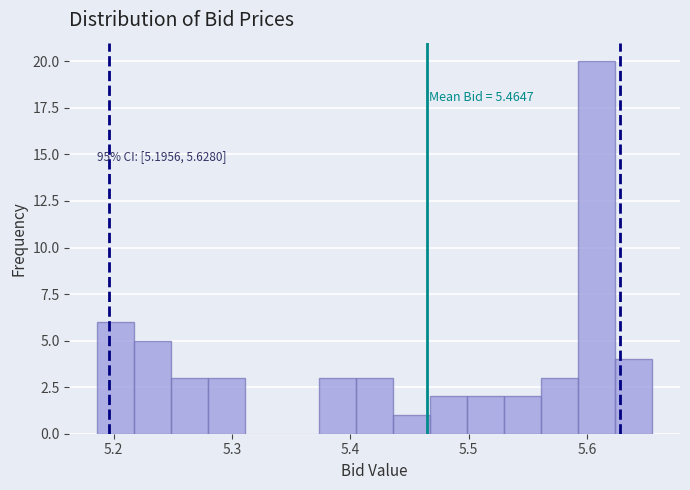

Read against the x-axis, roughly where is the centre of the tallest bar?

5.61